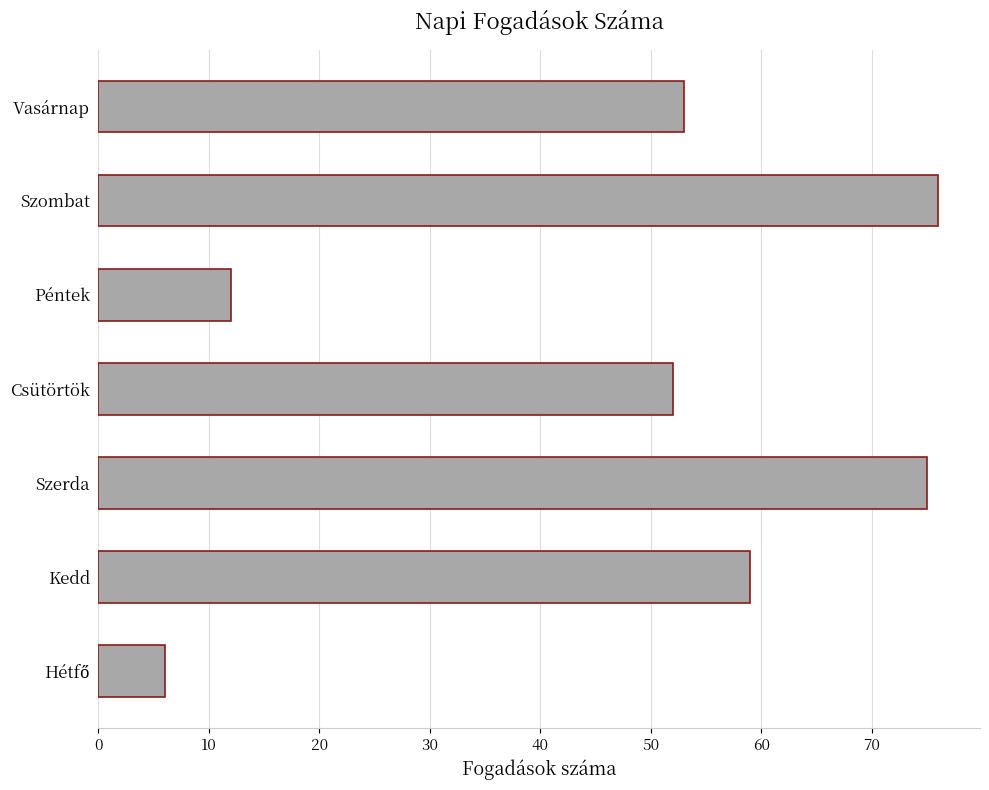

What is the difference between the maximum and second lowest values?

64